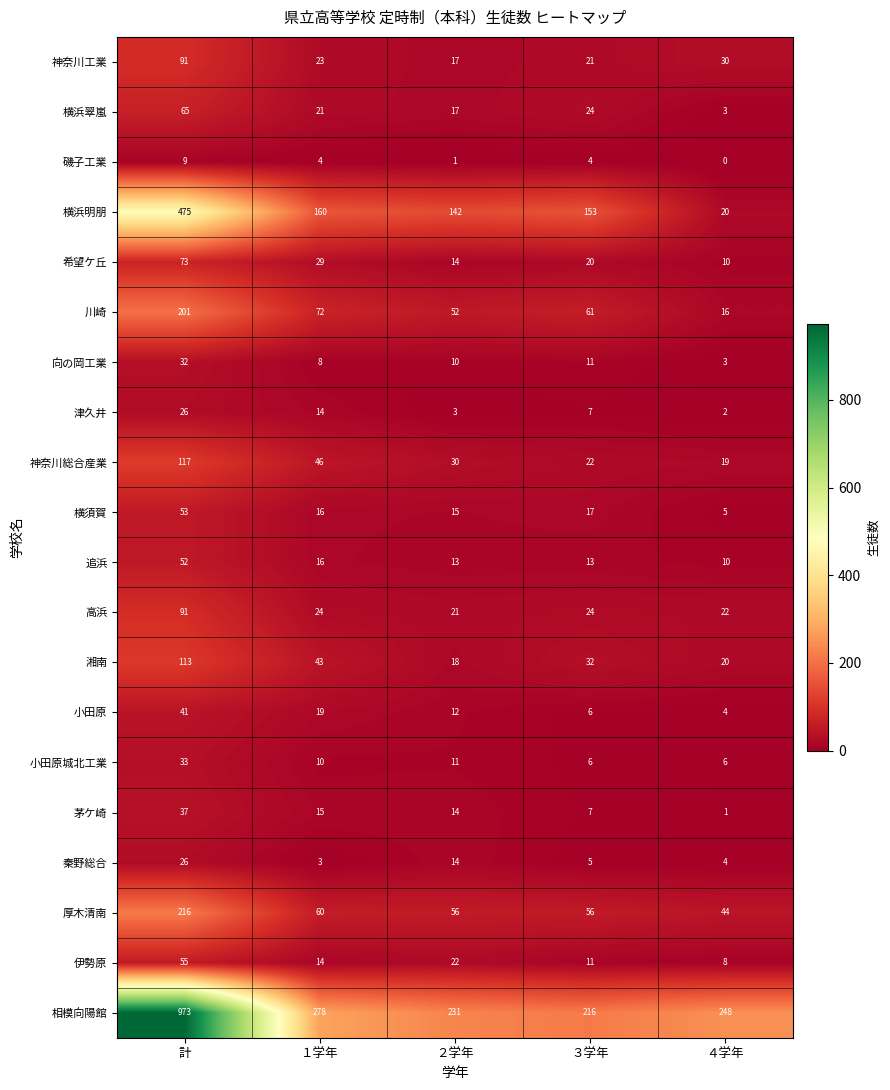

What is the spread (max minus min) of values at １学年?

275